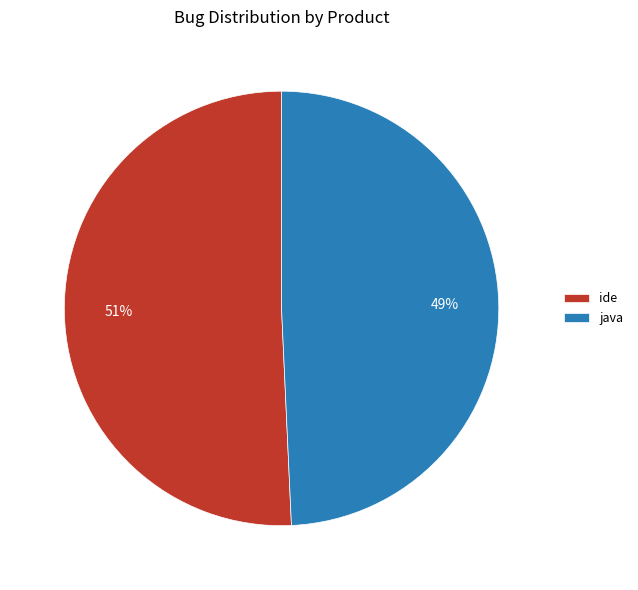

To the nearest percent, what percentage of the pie is java?

49%